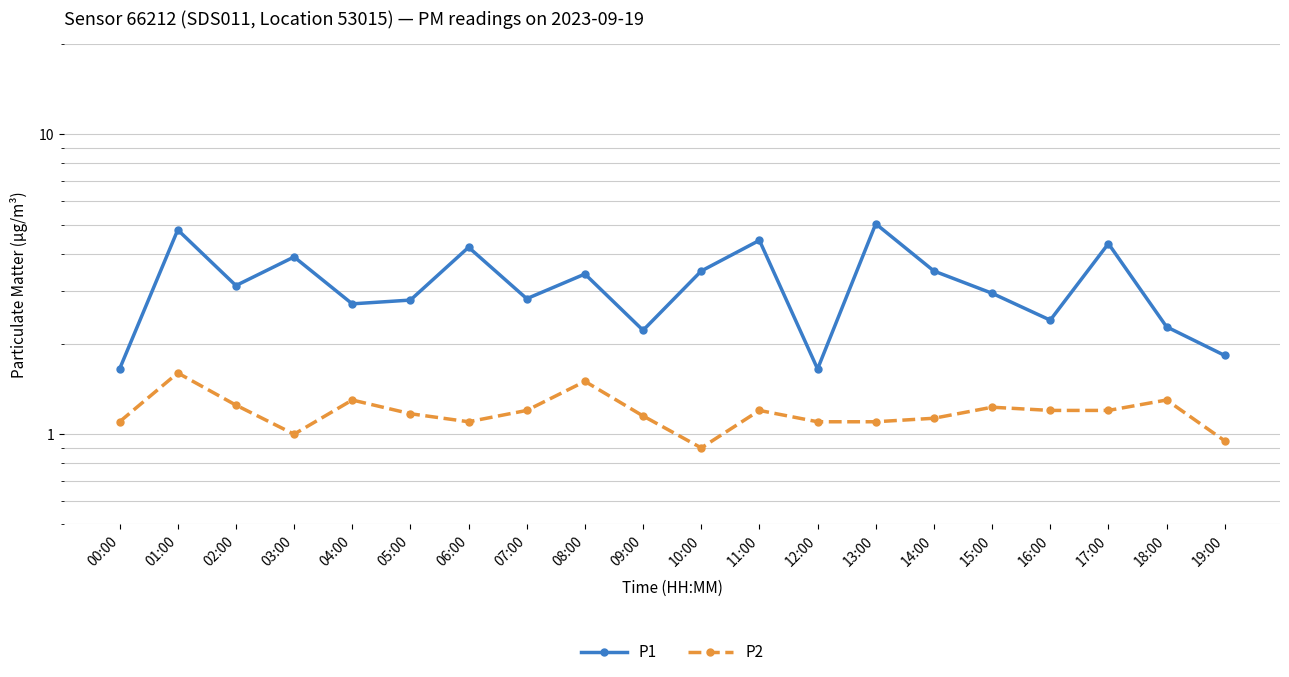

The P1 series shows 3.0 at 18:00. True or false?

False